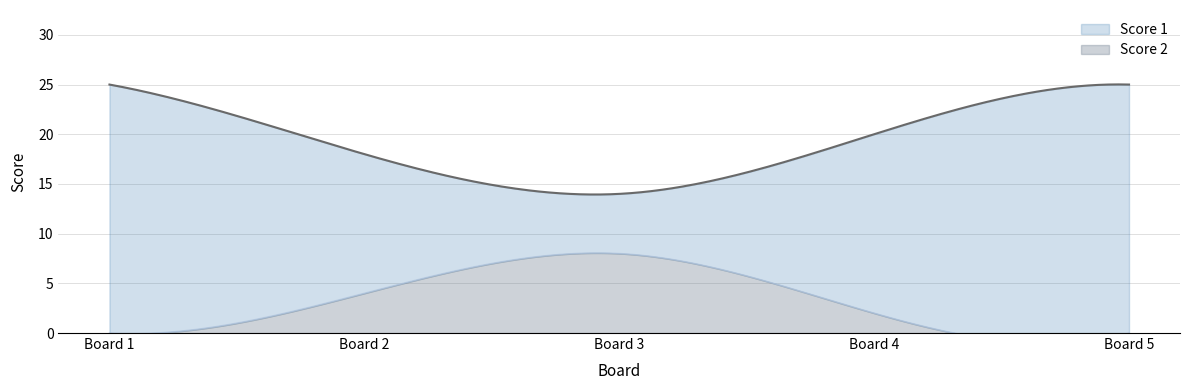

True or false: Score 1 has a value of 20 at 4.

True